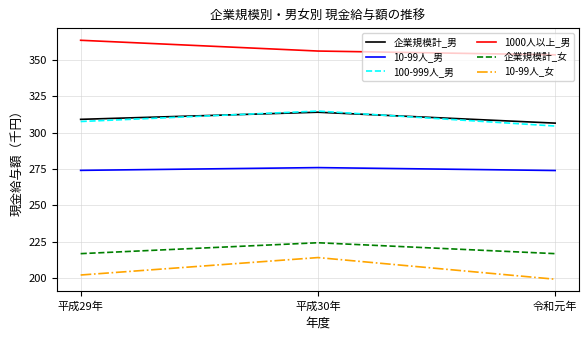

What is the maximum value for 企業規模計_男?

314.0